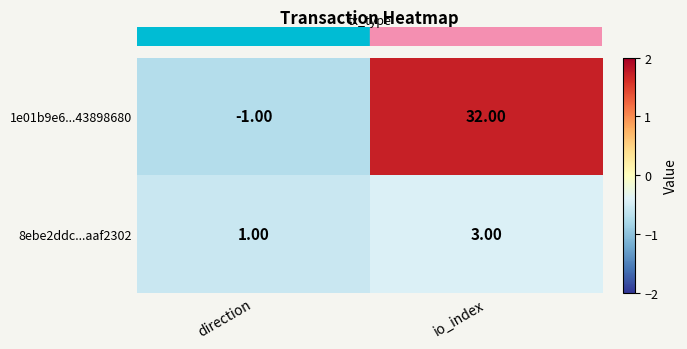

What is the total value across all series at io_index?

35